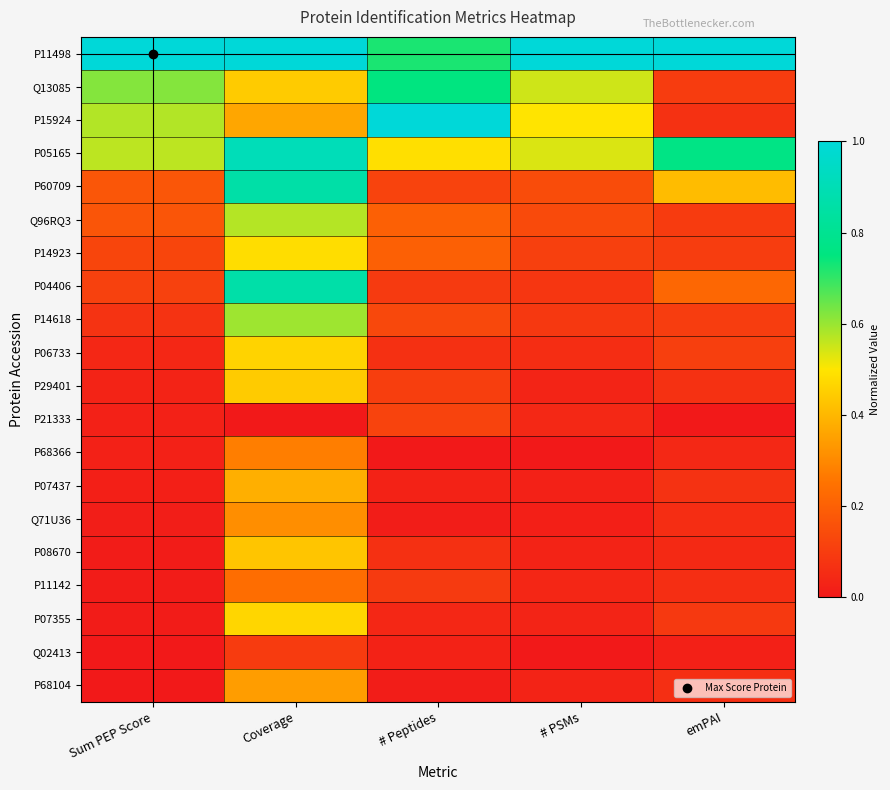

Reading right to left, transcribe all the data shown in this chart.

P11498: emPAI=1.0	# PSMs=1.0	# Peptides=0.7	Coverage=1.0	Sum PEP Score=1.0
Q13085: emPAI=0.1	# PSMs=0.5	# Peptides=0.8	Coverage=0.4	Sum PEP Score=0.6
P15924: emPAI=0.1	# PSMs=0.5	# Peptides=1.0	Coverage=0.4	Sum PEP Score=0.6
P05165: emPAI=0.8	# PSMs=0.5	# Peptides=0.5	Coverage=0.9	Sum PEP Score=0.6
P60709: emPAI=0.4	# PSMs=0.1	# Peptides=0.1	Coverage=0.9	Sum PEP Score=0.2
Q96RQ3: emPAI=0.1	# PSMs=0.1	# Peptides=0.2	Coverage=0.6	Sum PEP Score=0.2
P14923: emPAI=0.1	# PSMs=0.1	# Peptides=0.2	Coverage=0.5	Sum PEP Score=0.1
P04406: emPAI=0.2	# PSMs=0.1	# Peptides=0.1	Coverage=0.9	Sum PEP Score=0.1
P14618: emPAI=0.1	# PSMs=0.1	# Peptides=0.1	Coverage=0.6	Sum PEP Score=0.1
P06733: emPAI=0.1	# PSMs=0.1	# Peptides=0.1	Coverage=0.5	Sum PEP Score=0.0
P29401: emPAI=0.1	# PSMs=0.0	# Peptides=0.1	Coverage=0.4	Sum PEP Score=0.0
P21333: emPAI=0.0	# PSMs=0.0	# Peptides=0.1	Coverage=0.0	Sum PEP Score=0.0
P68366: emPAI=0.0	# PSMs=0.0	# Peptides=0.0	Coverage=0.3	Sum PEP Score=0.0
P07437: emPAI=0.1	# PSMs=0.0	# Peptides=0.0	Coverage=0.4	Sum PEP Score=0.0
Q71U36: emPAI=0.1	# PSMs=0.0	# Peptides=0.0	Coverage=0.3	Sum PEP Score=0.0
P08670: emPAI=0.0	# PSMs=0.0	# Peptides=0.1	Coverage=0.4	Sum PEP Score=0.0
P11142: emPAI=0.1	# PSMs=0.0	# Peptides=0.1	Coverage=0.2	Sum PEP Score=0.0
P07355: emPAI=0.1	# PSMs=0.0	# Peptides=0.0	Coverage=0.5	Sum PEP Score=0.0
Q02413: emPAI=0.0	# PSMs=0.0	# Peptides=0.0	Coverage=0.1	Sum PEP Score=0.0
P68104: emPAI=0.1	# PSMs=0.0	# Peptides=0.0	Coverage=0.3	Sum PEP Score=0.0